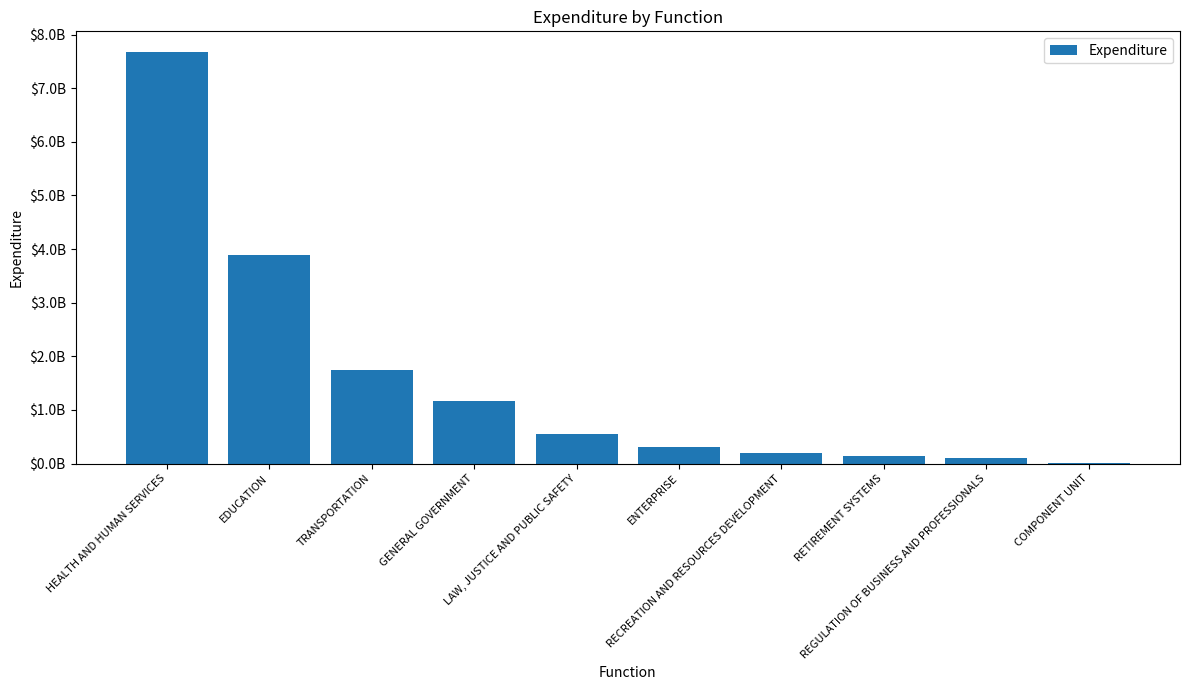

Are the bars horizontal?

No